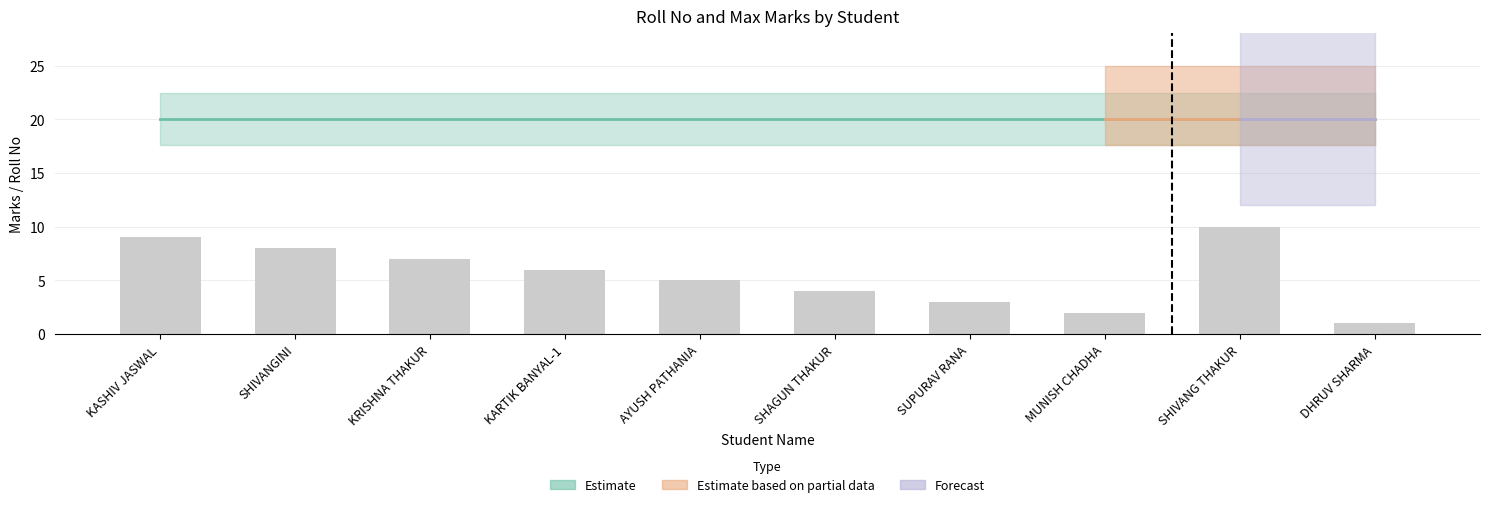

Does the chart contain any negative values?

No